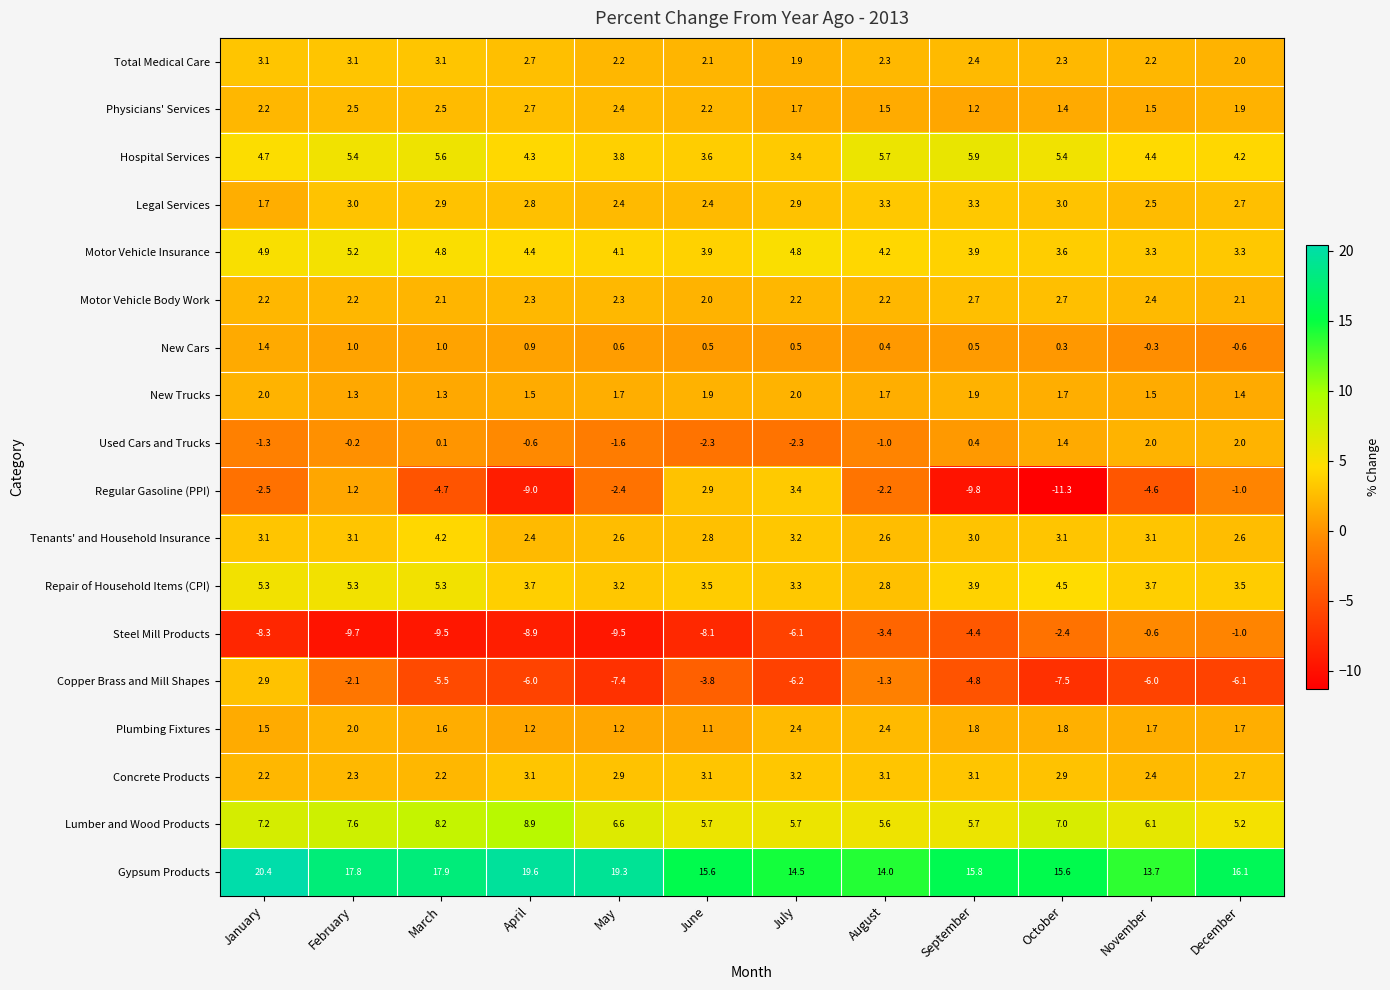

Is it true that Copper Brass and Mill Shapes equals -3.8 at June?

True